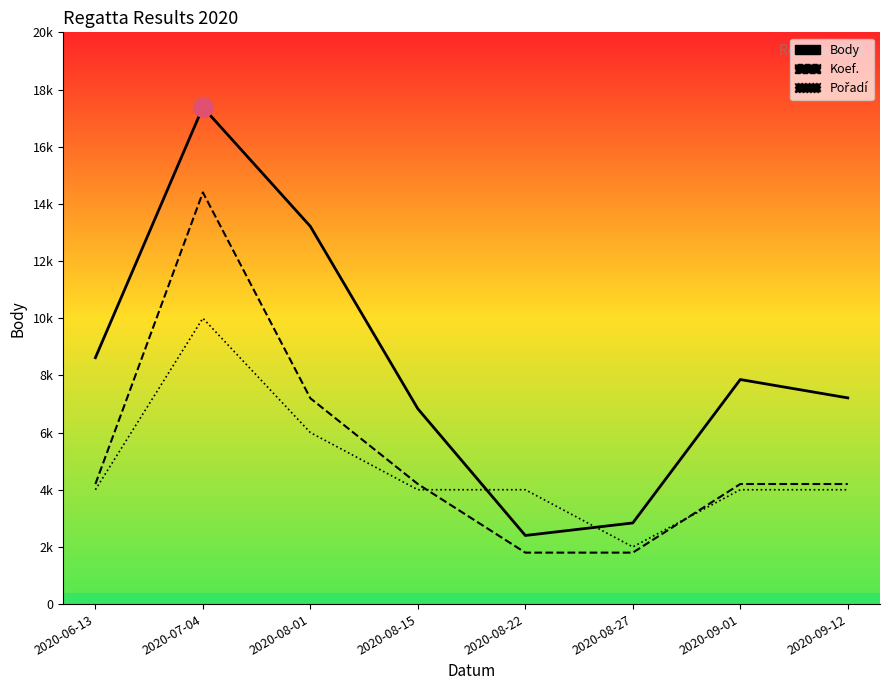

Which category has the highest value in the Body series?

2020-07-04